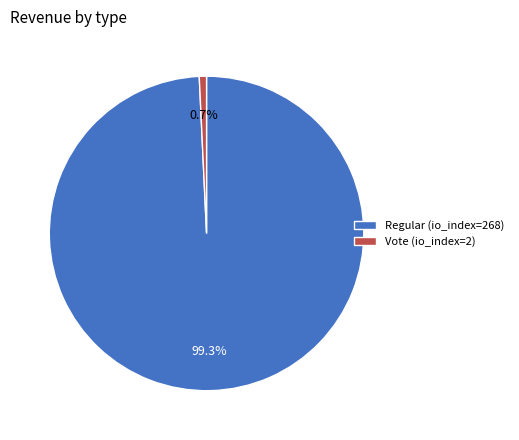

Does Regular (io_index=268) account for over 50% of the chart?

Yes